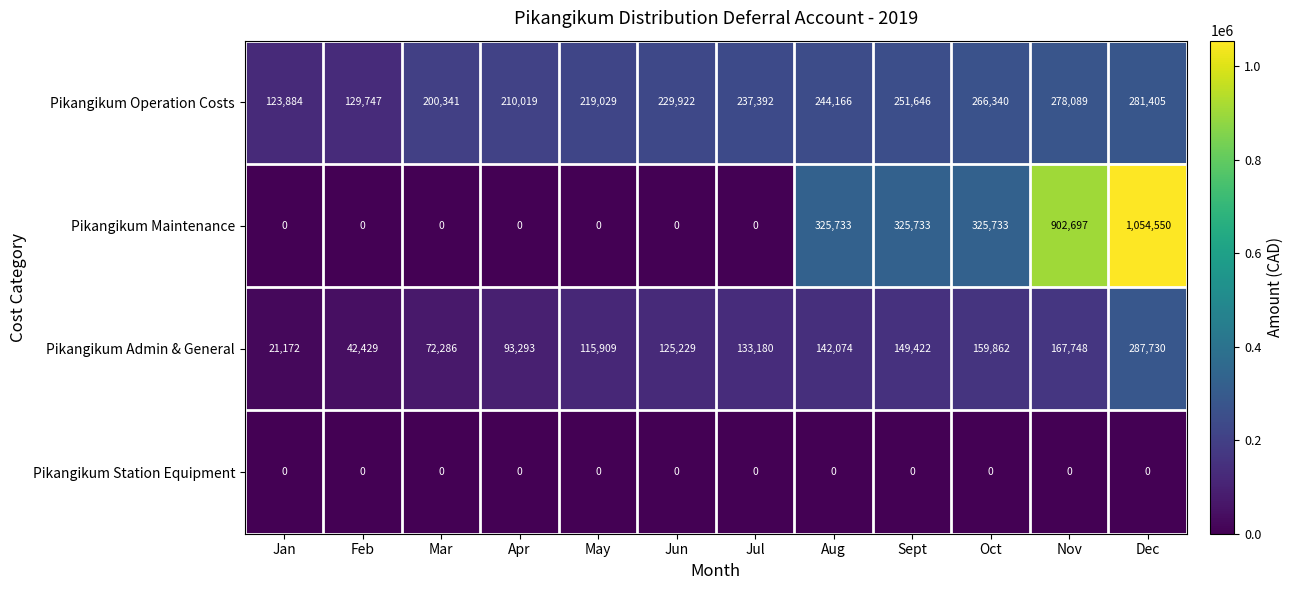

At Sept, list the series in order from smallest to largest.

Pikangikum Station Equipment, Pikangikum Admin & General, Pikangikum Operation Costs, Pikangikum Maintenance